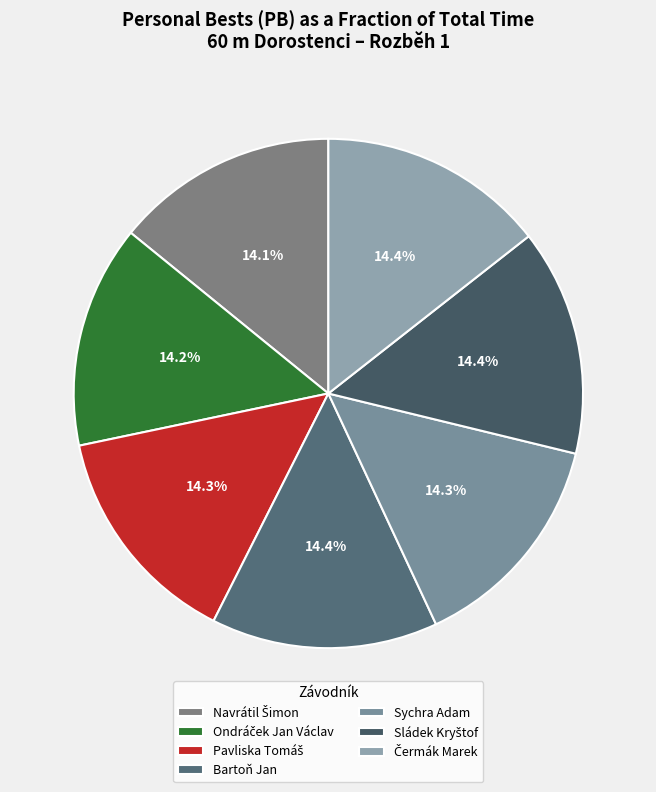

Is the sum of Navrátil Šimon and Sládek Kryštof greater than half?

No